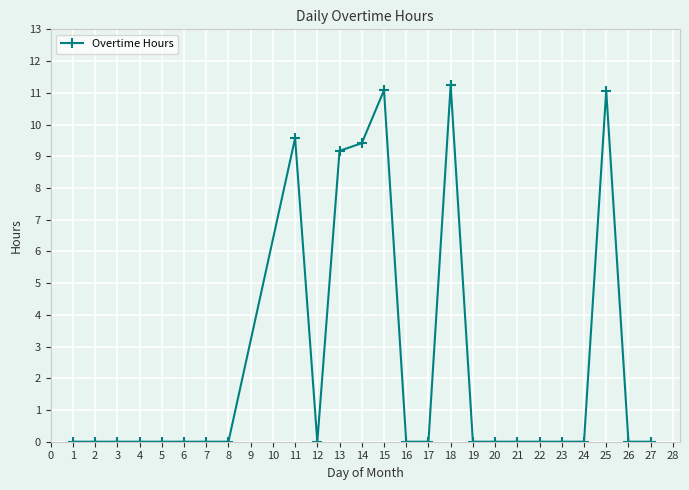

What is the maximum value shown in the chart?

11.2